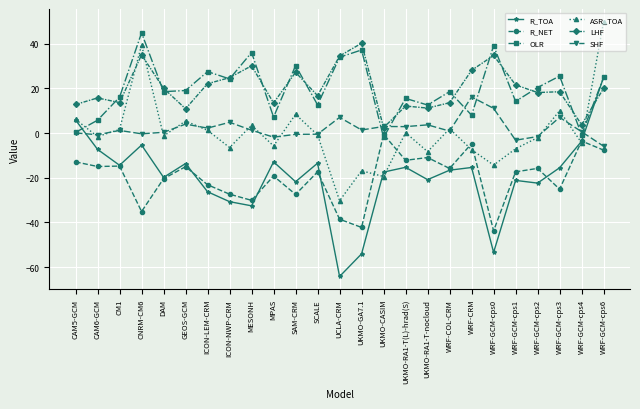

Count the number of data series in this chart.

6